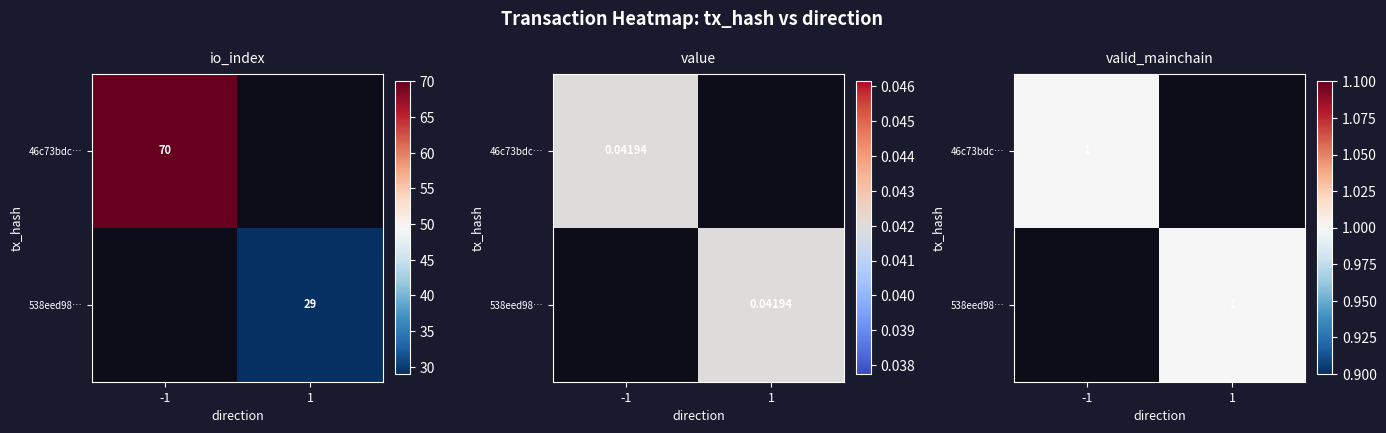

Is the value of 538eed98bd4fe8d7a1a0c85b4a42988d6e0fb8c at io_index greater than the value of 46c73bdc3bf1edcd03bfcdeedf83cc623513d30 at direction?

Yes